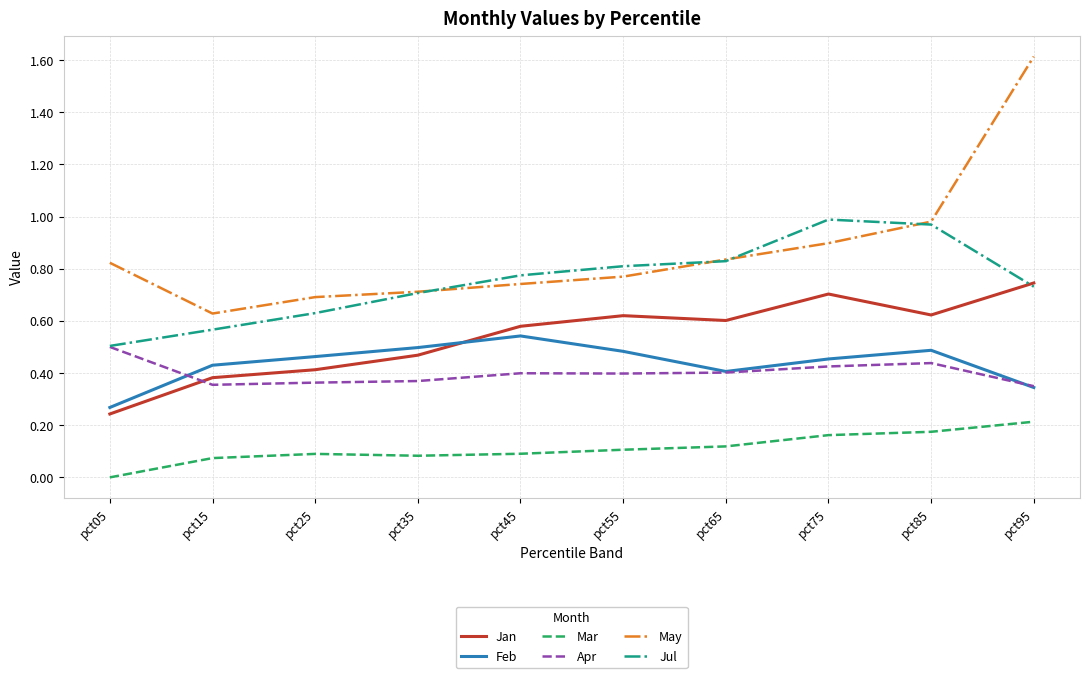

Which series has the widest spread of values?

May